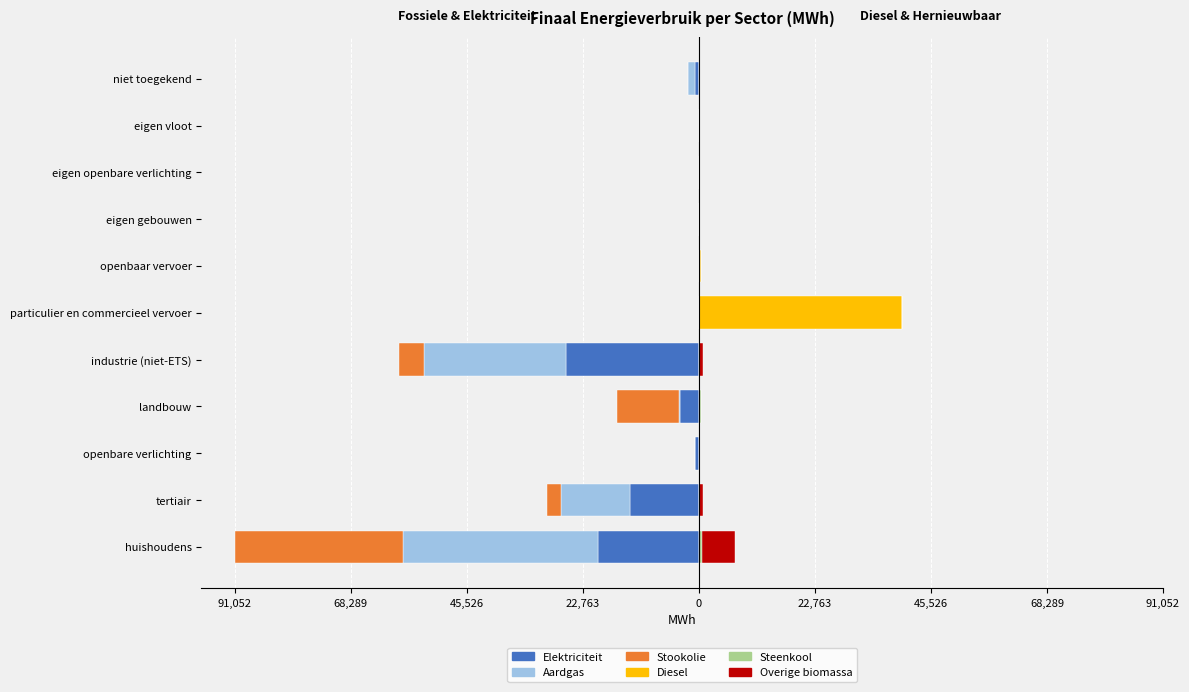

What are all the series names shown in the legend?

Elektriciteit, Aardgas, Stookolie, Diesel, Steenkool, Overige biomassa